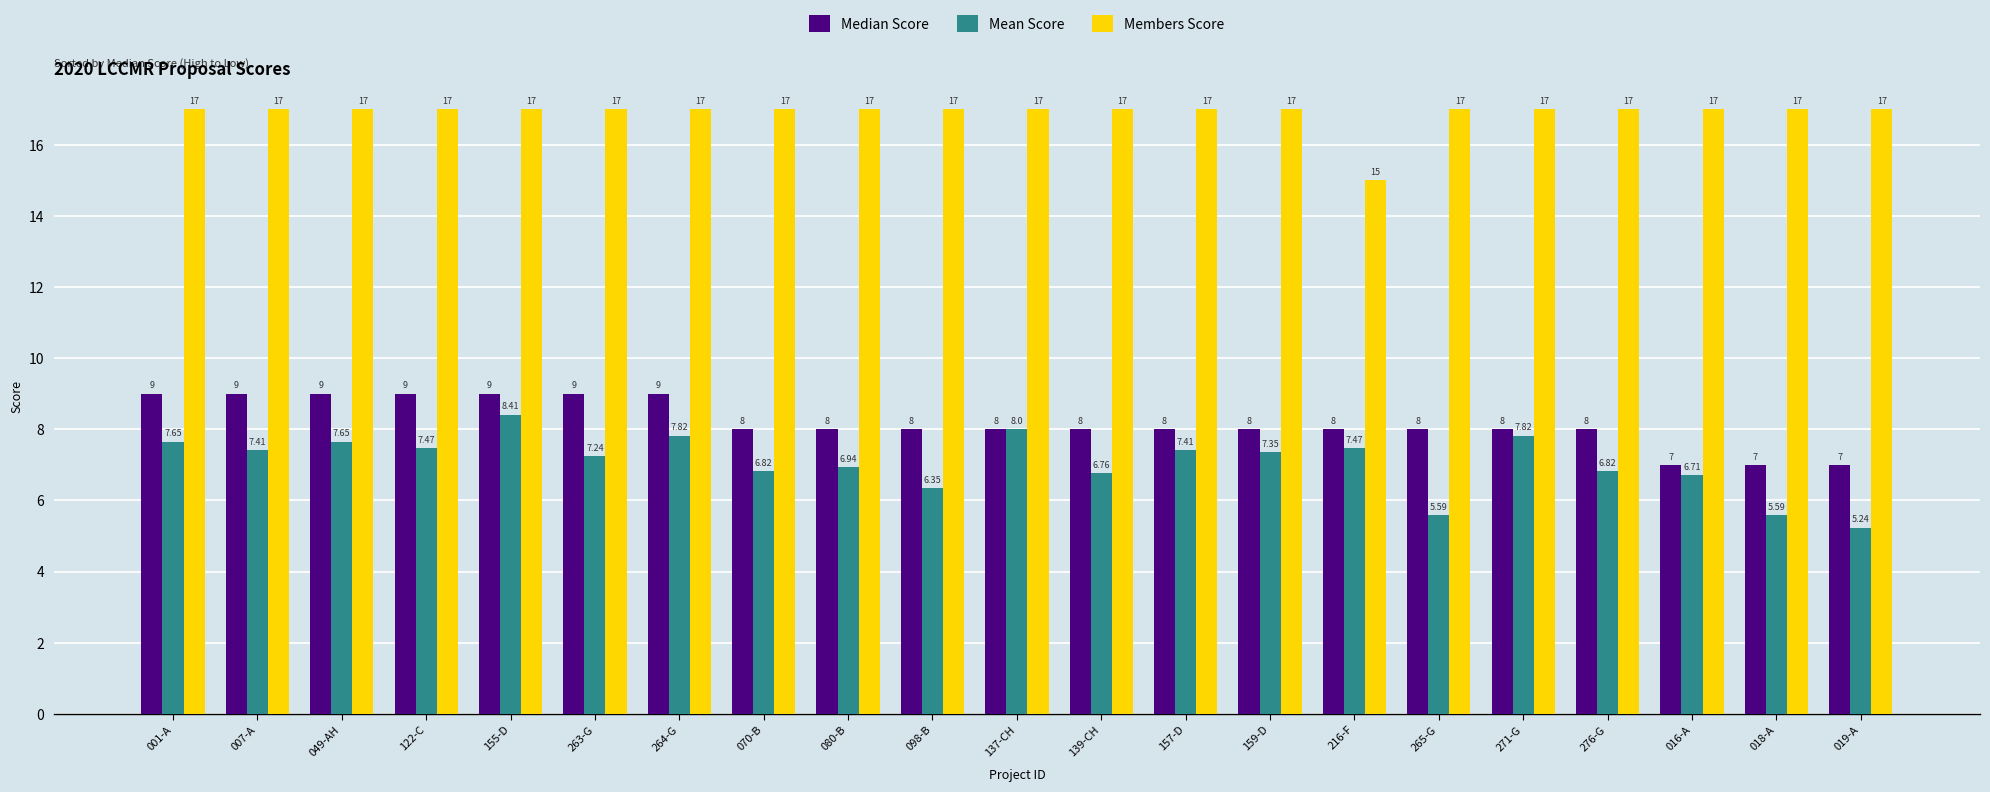

What is the difference between the Mean Score values at 122-C and 159-D?

0.1